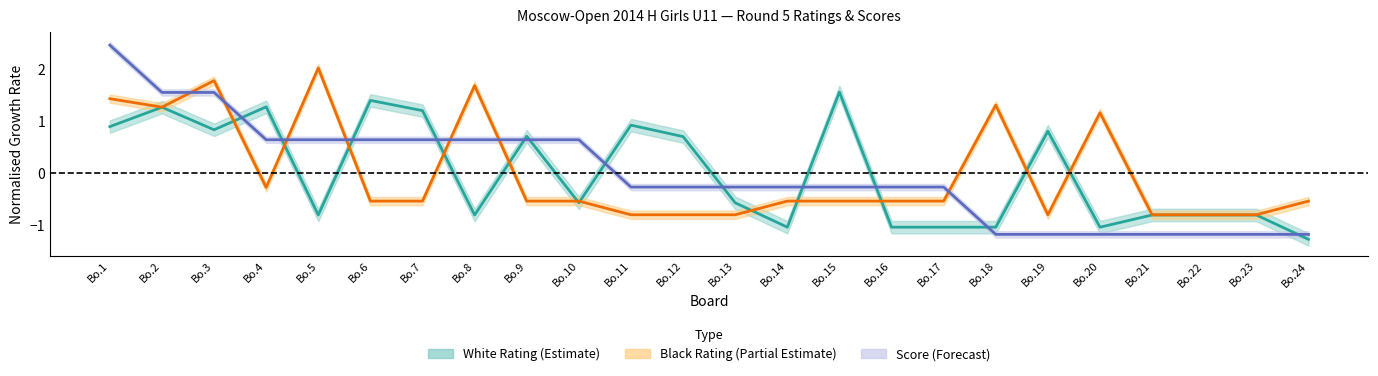

Rank the categories by white_rating value from lowest to highest.

Bo.24, Bo.14, Bo.16, Bo.17, Bo.18, Bo.20, Bo.5, Bo.8, Bo.21, Bo.22, Bo.23, Bo.10, Bo.13, Bo.12, Bo.9, Bo.19, Bo.3, Bo.1, Bo.11, Bo.7, Bo.2, Bo.4, Bo.6, Bo.15